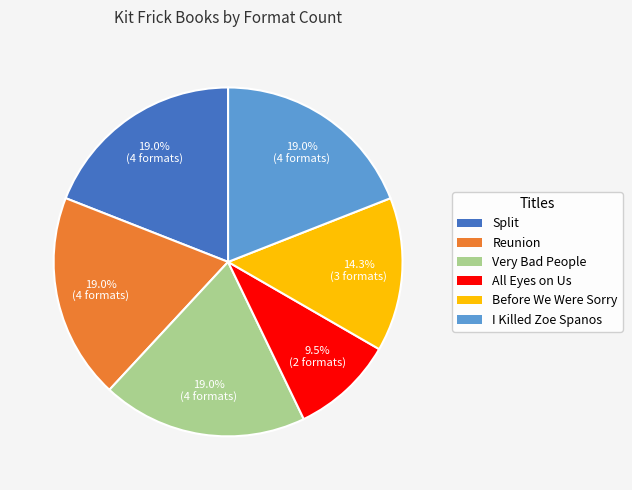

True or false: Very Bad People accounts for 6% of the total.

False